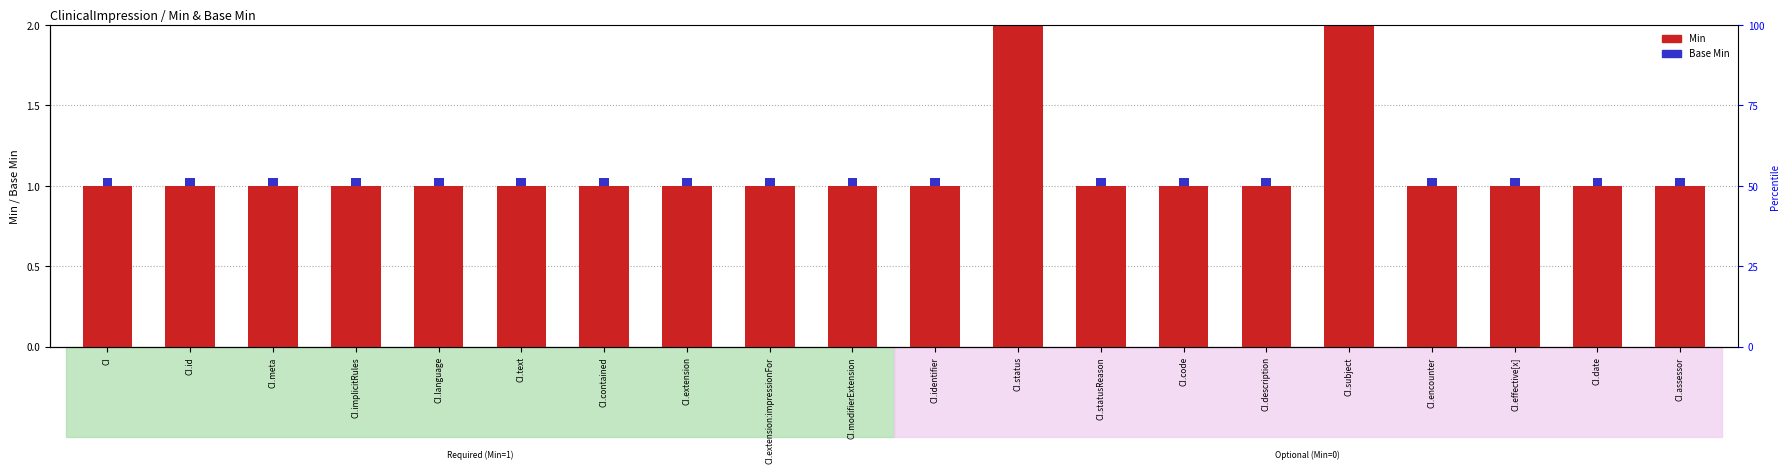

What is the sum of the Base Min values at CI.extension and CI.language?

0.1